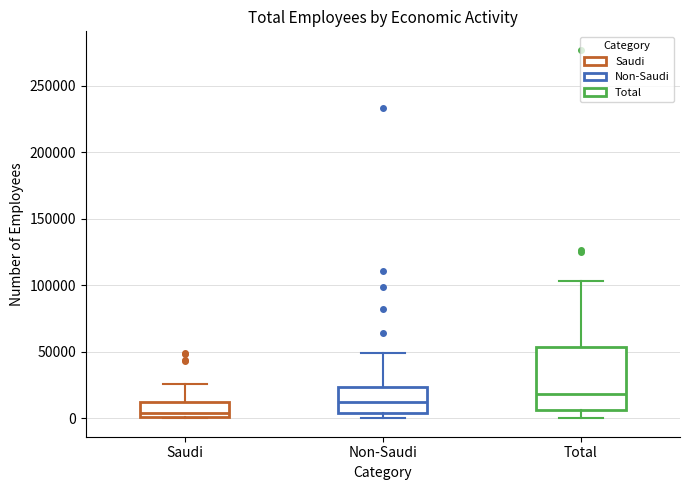

Reading left to right, read every box against the y-axis: the position of its median line, the range the box covers, and the ends of its whiskers. The values are not printed on the chart, so give them approximately, as read against the axis.

Saudi: median 5000, box 0 to 10000, whiskers 0 to 25000
Non-Saudi: median 10000, box 5000 to 25000, whiskers 0 to 50000
Total: median 20000, box 5000 to 55000, whiskers 0 to 105000